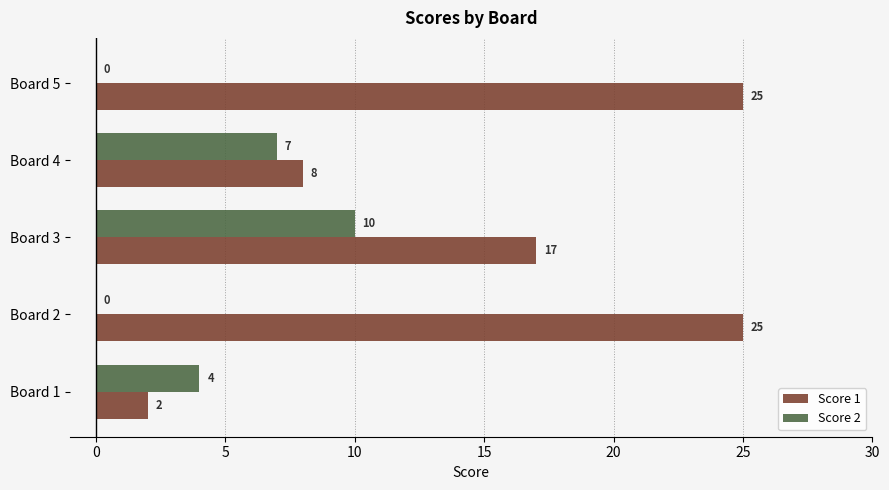

The value of Score 1 at Board 5 is 43. True or false?

False